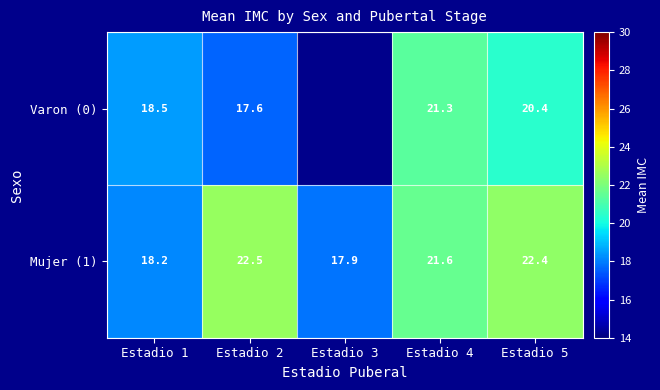

Which label corresponds to the largest value in the chart?

Estadio 2